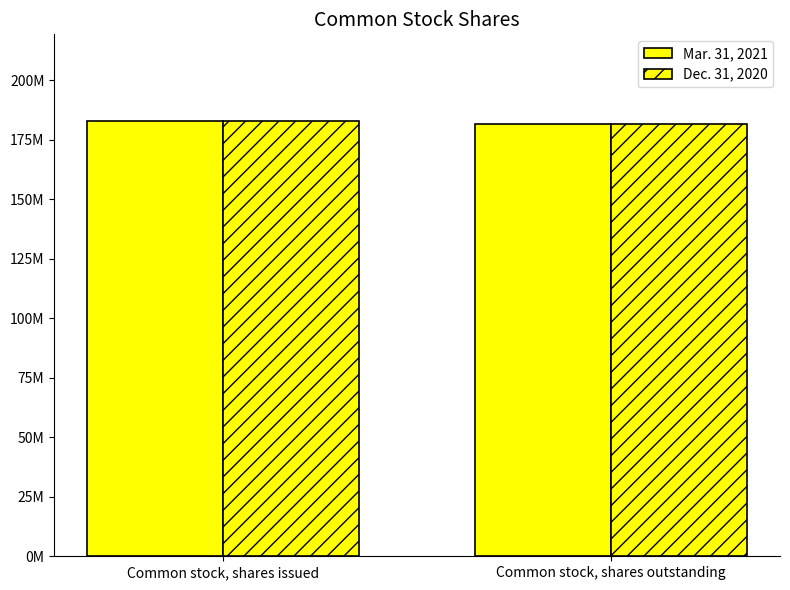

Are the bars horizontal?

No